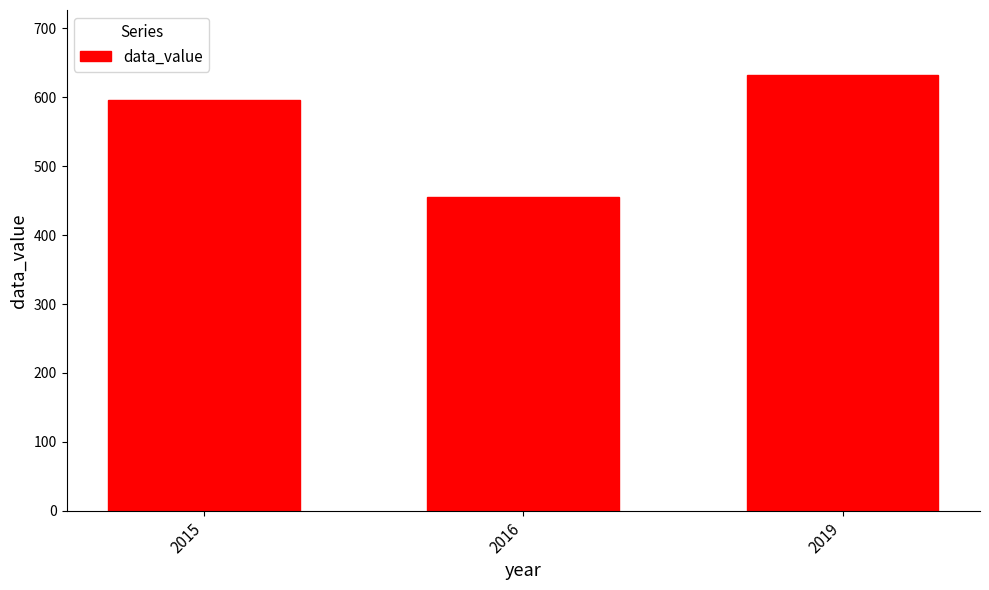

What is the change in value from 2016 to 2019?

+176.1